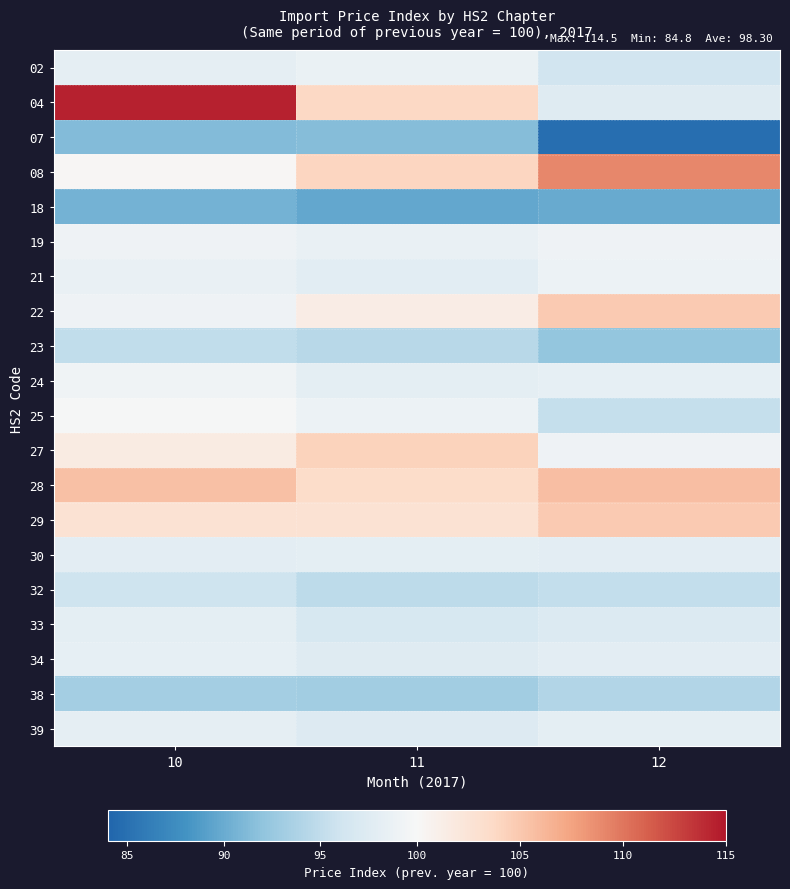

What is the difference between the highest and lowest values at 12?

24.3